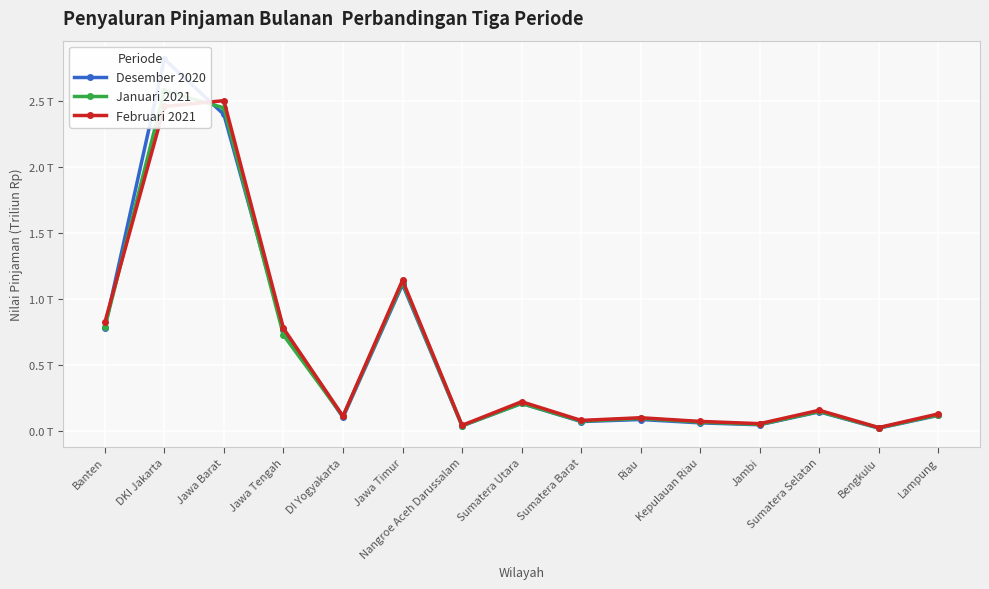

What is the difference between the maximum and minimum values in the Januari 2021 series?

2.6